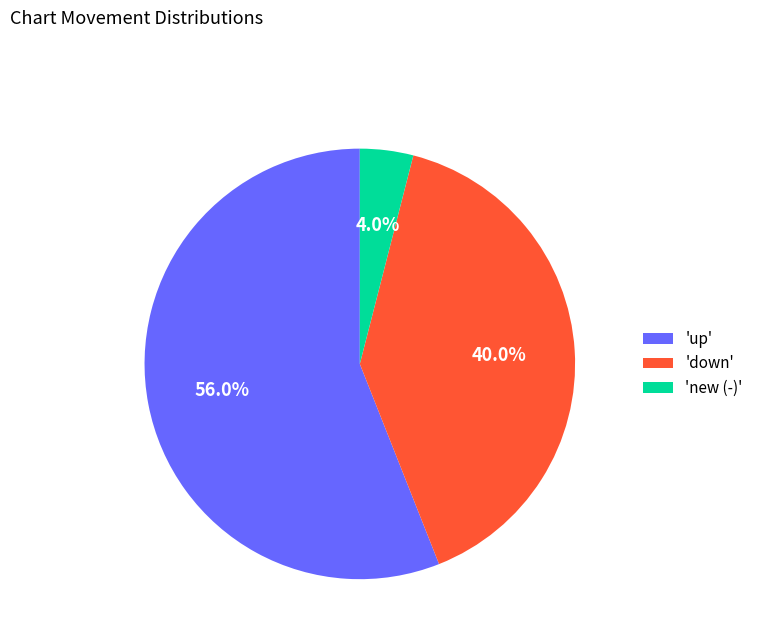

How many slices are in this pie chart?

3